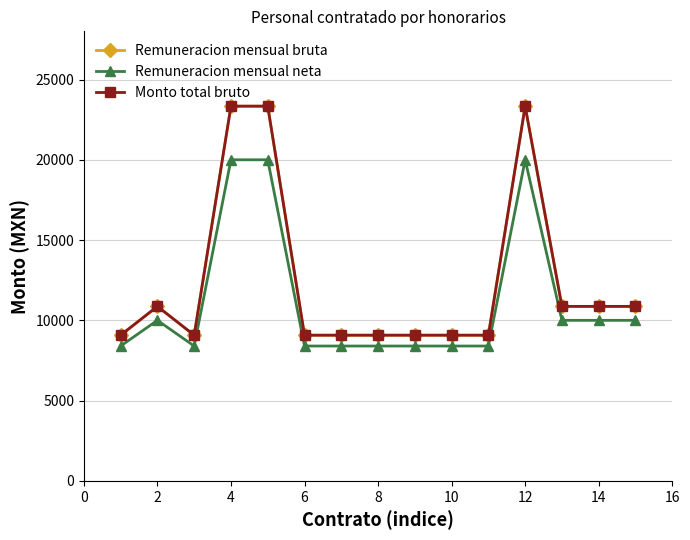

True or false: Remuneracion mensual neta and Monto total bruto cross at least once.

False